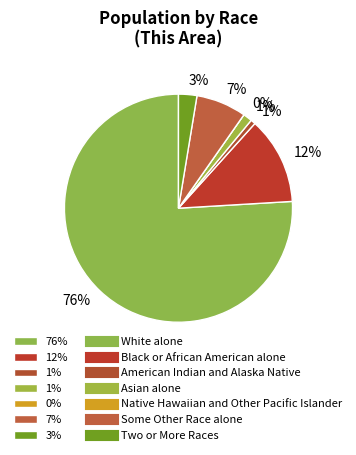

Is it true that Native Hawaiian and Other Pacific Islander is 0% of the pie?

True